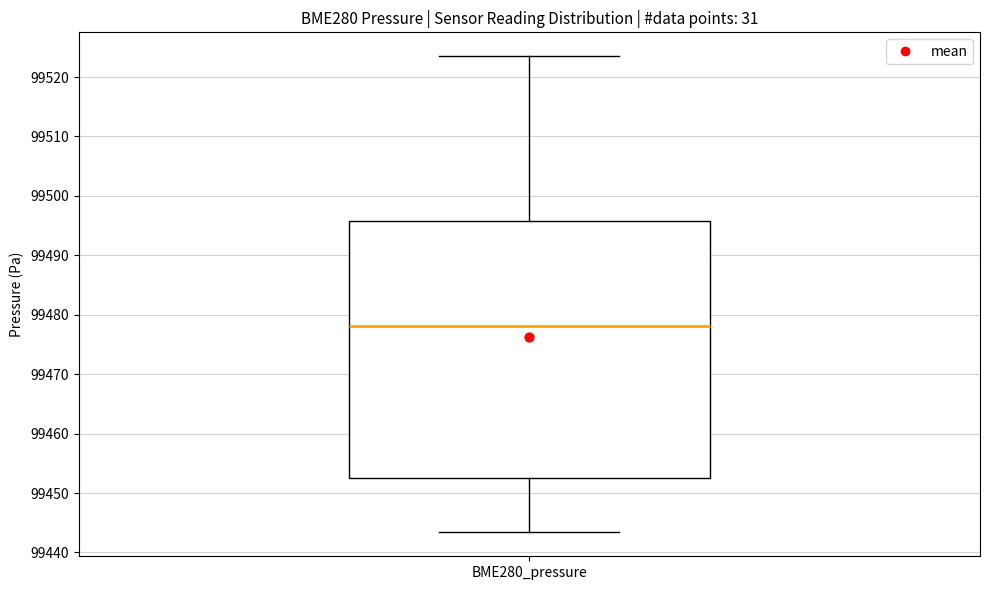

Read this box plot against the y-axis: the position of the median line, the range covered by the box, and the ends of both whiskers. The values are not printed on the chart, so give them approximately, as read against the axis.

median 99478, box 99453 to 99496, whiskers 99443 to 99524